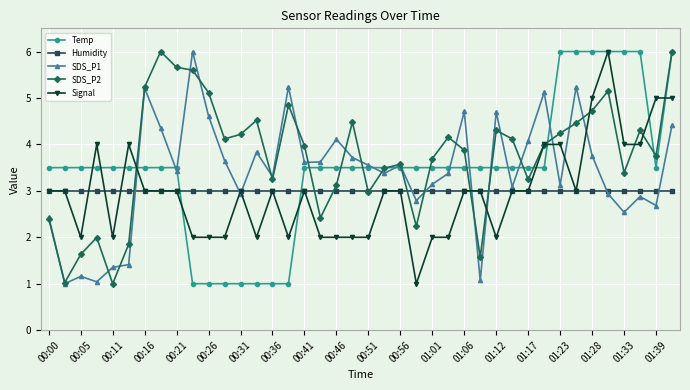

How many lines are shown in the chart?

5